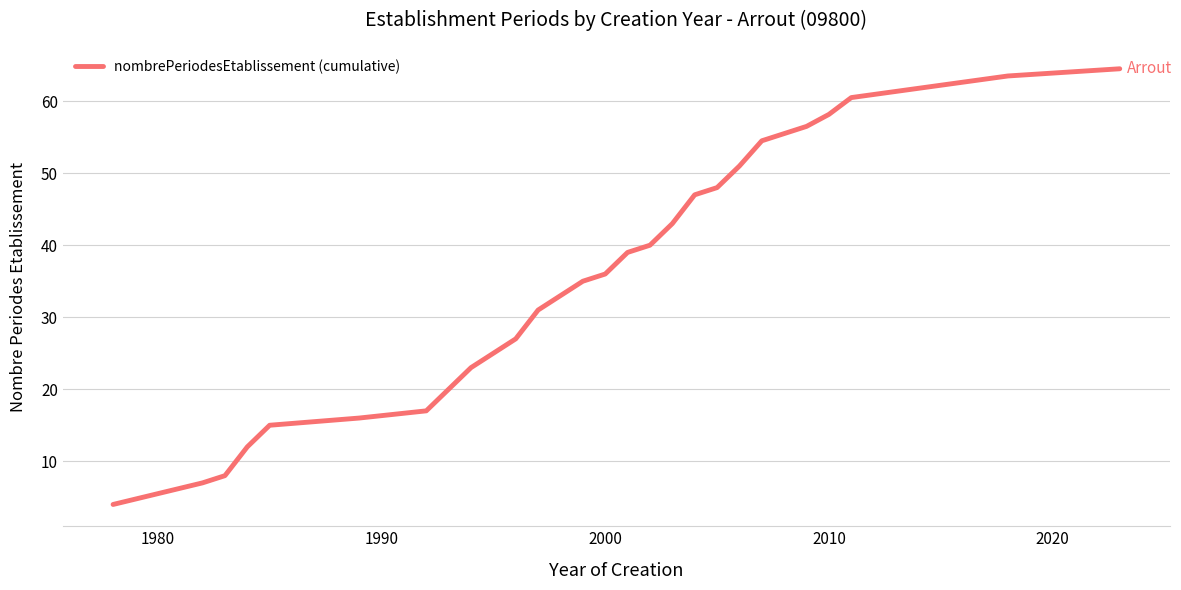

Reading left to right, what are all the values shown in this chart?

4.0	7.0	8.0	12.0	15.0	16.0	17.0	20.0	23.0	27.0	31.0	35.0	36.0	39.0	40.0	43.0	47.0	48.0	51.0	54.5	56.5	58.2	60.5	63.5	64.5